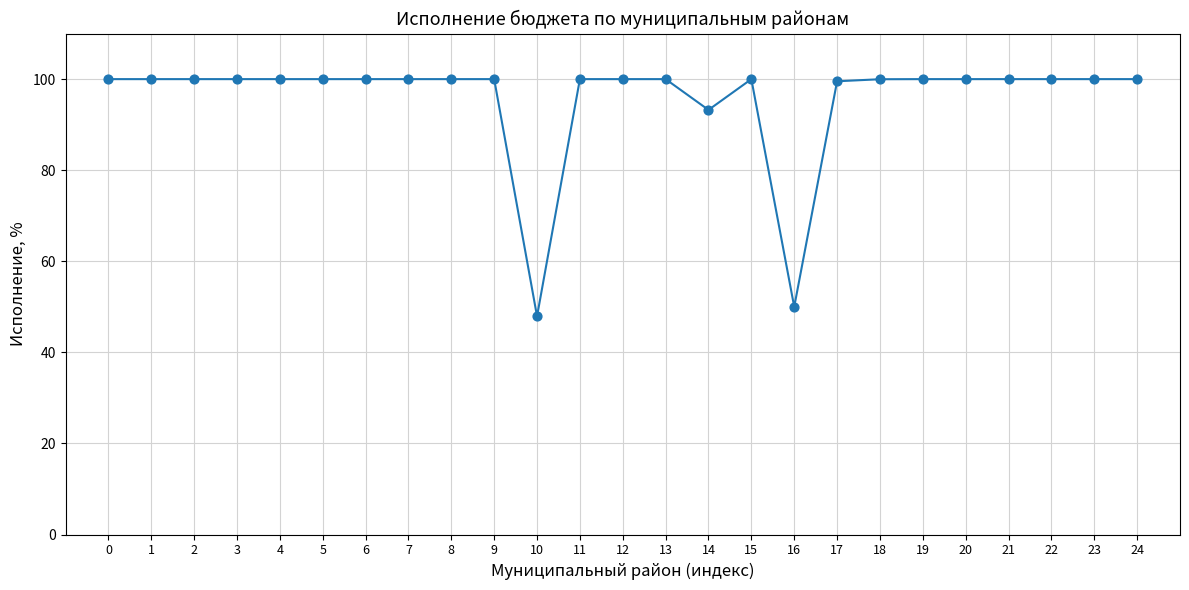

What Y value in the scatter plot is closest to 73?

93.2